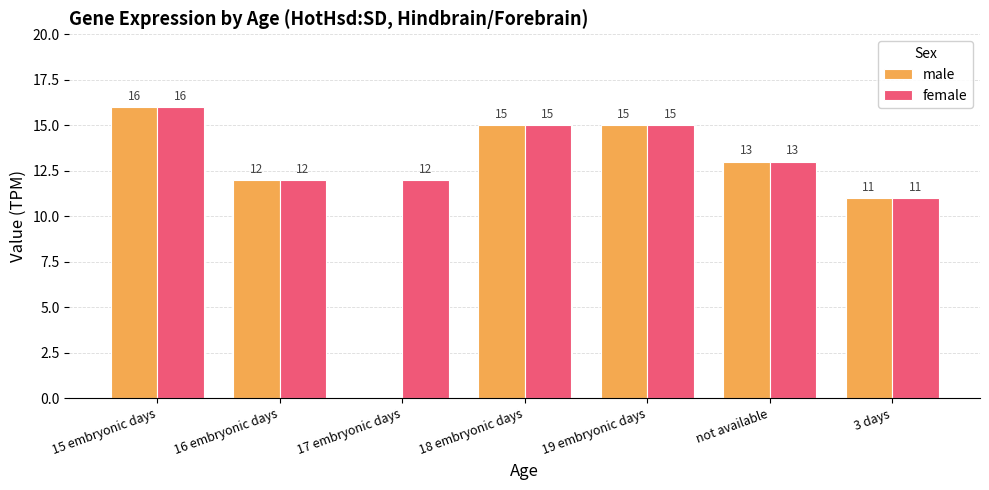

Is it true that male equals 0 at 17 embryonic days?

True